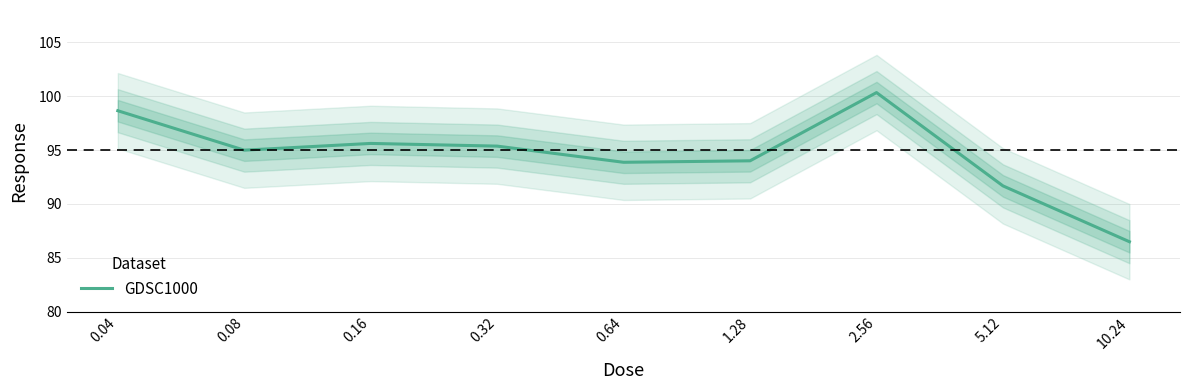

What is the change in value from 0.08 to 0.64?

-1.1